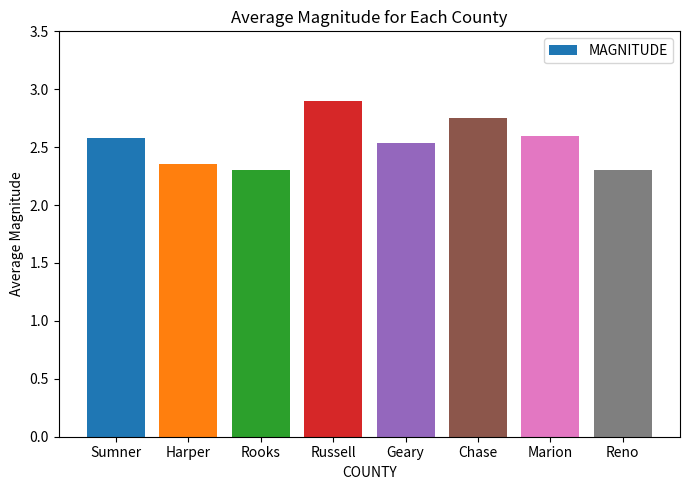

The value at Marion is 2.6. True or false?

True